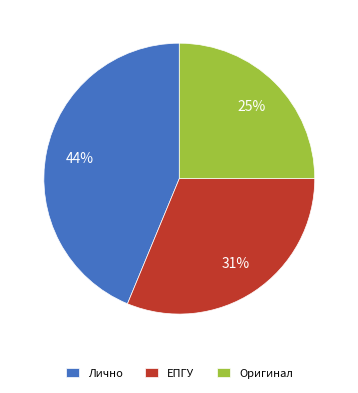

Between ЕПГУ and Оригинал, which is larger?

ЕПГУ